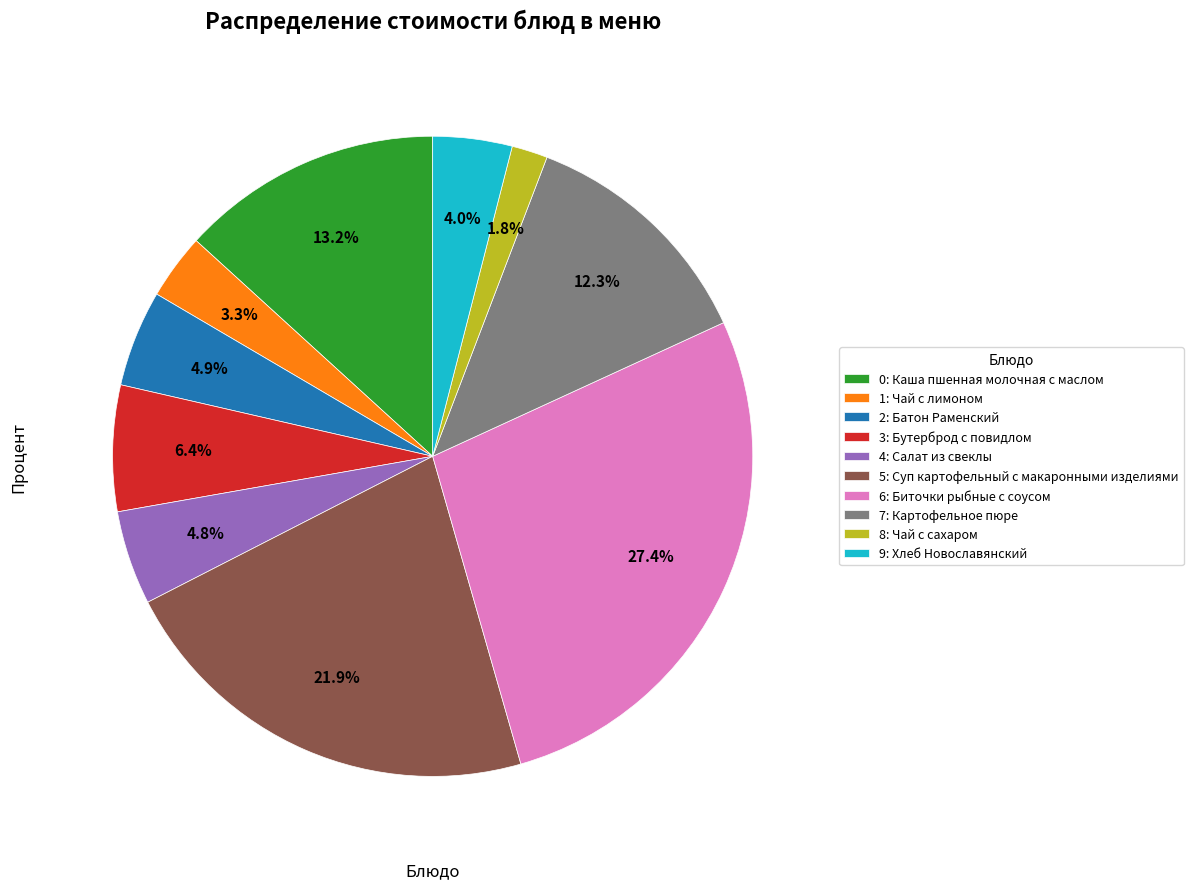

To the nearest percent, what is the difference between the largest and smallest slice percentages?

26%